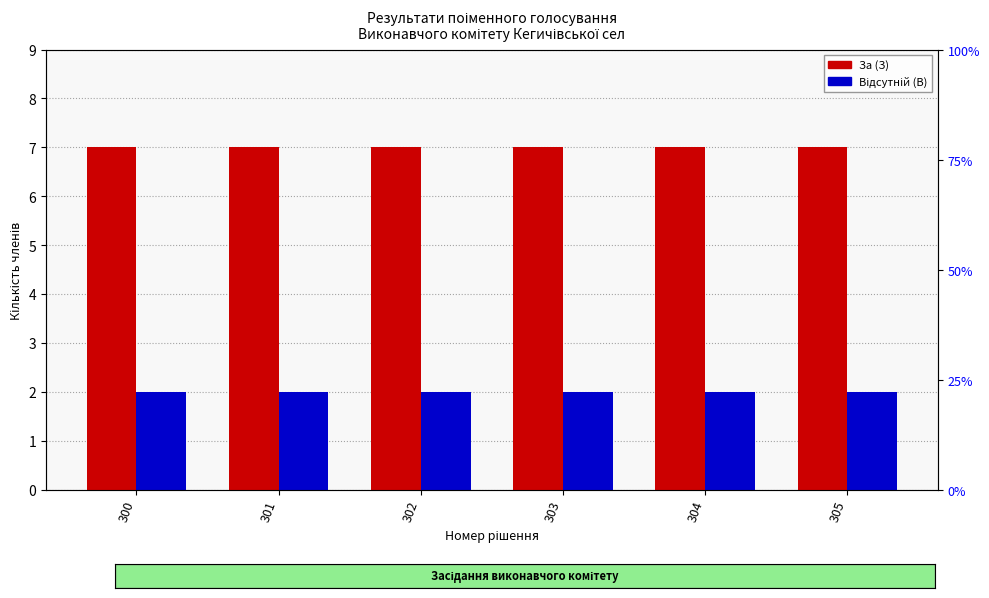

Which series has the widest spread of values?

За (З)